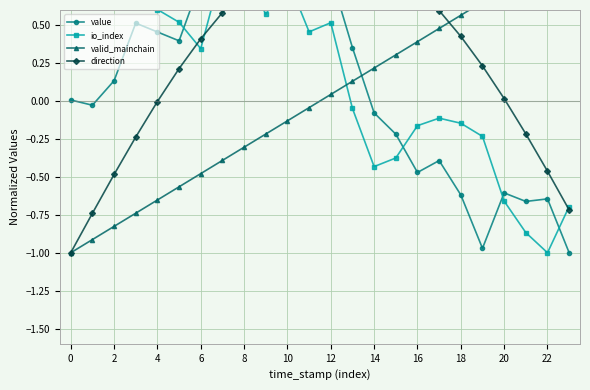

What is the label of the 18th point from the left?

17